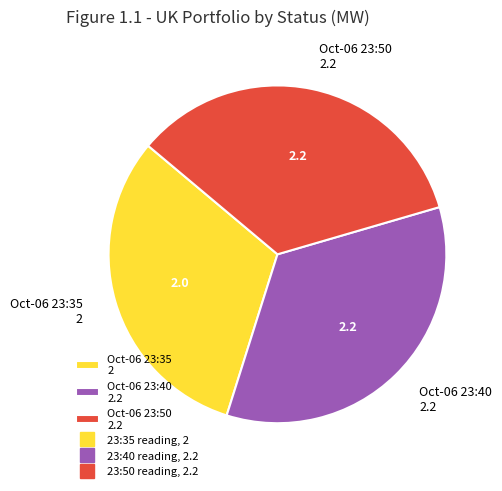

How many slices are in this pie chart?

3